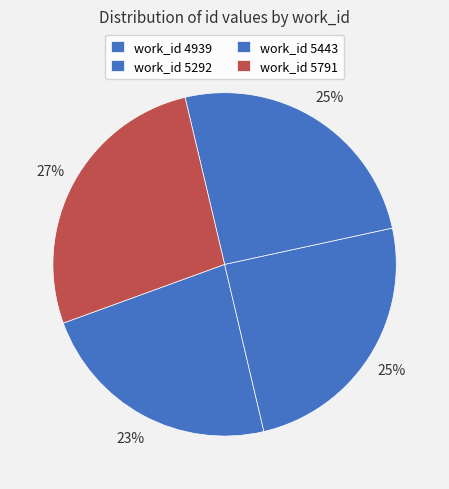

To the nearest percent, what is the average slice percentage?

25%